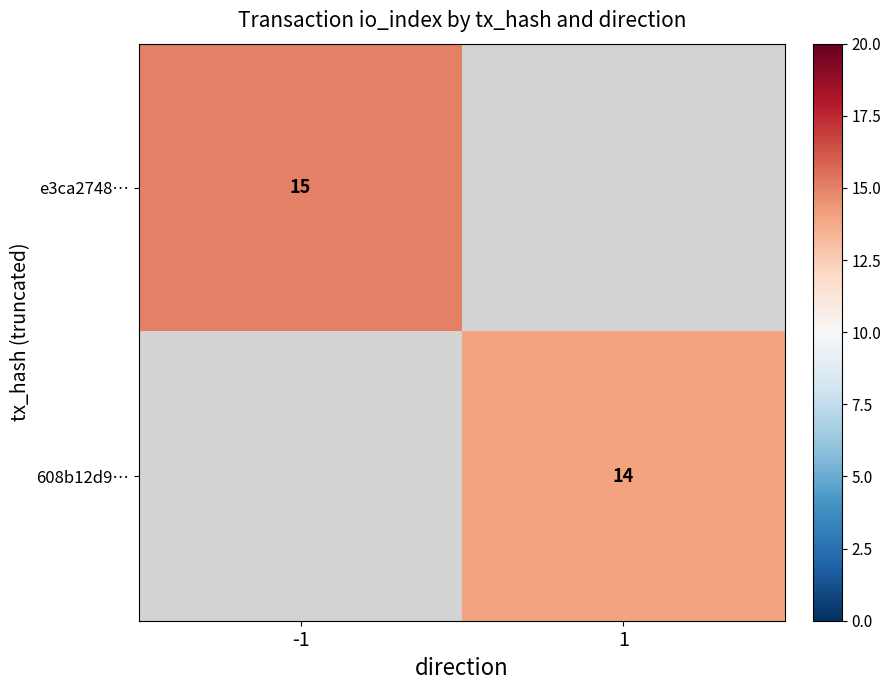

The 608b12d9… series shows 18 at 1. True or false?

False